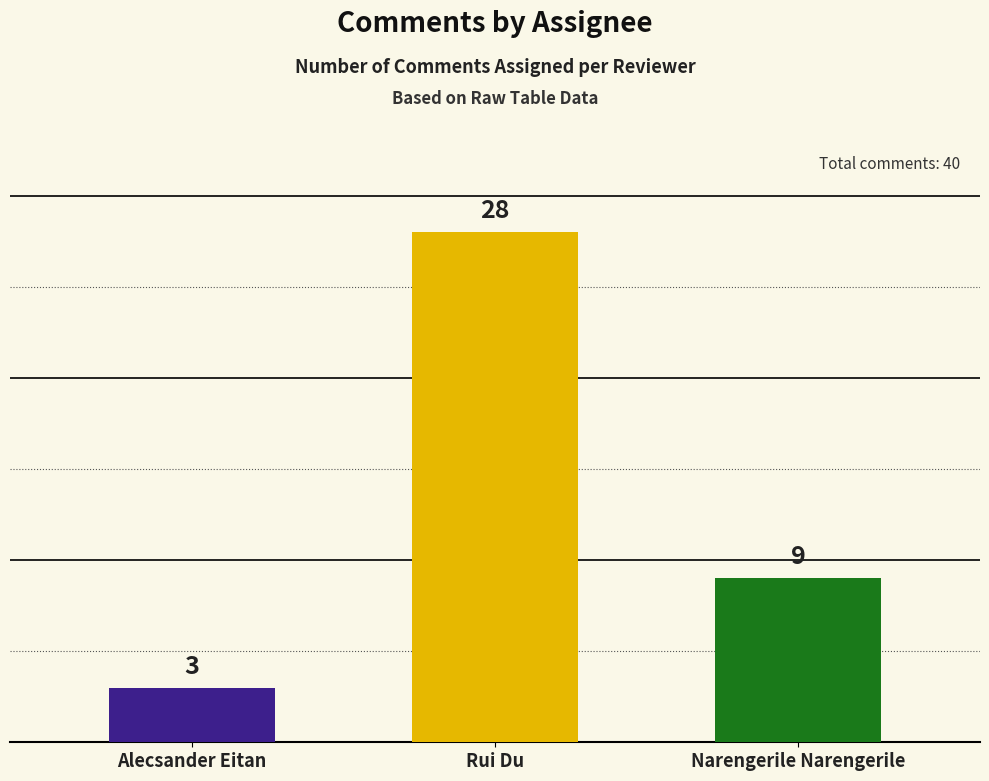

Reading left to right, extract all data points from this chart.

3	28	9